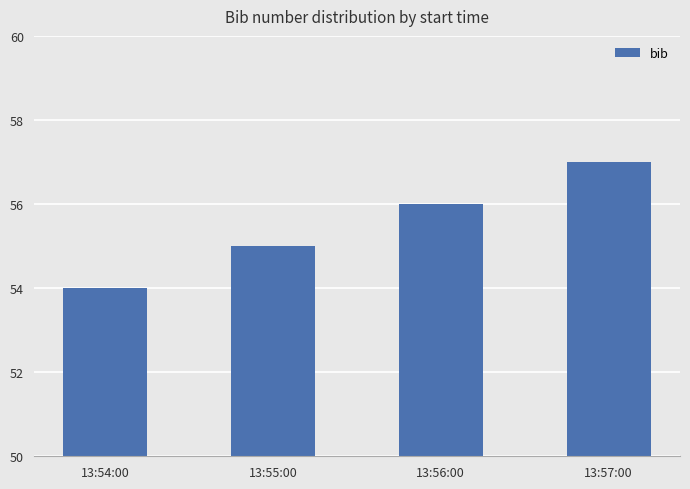

How many values are between 55 and 57?

3